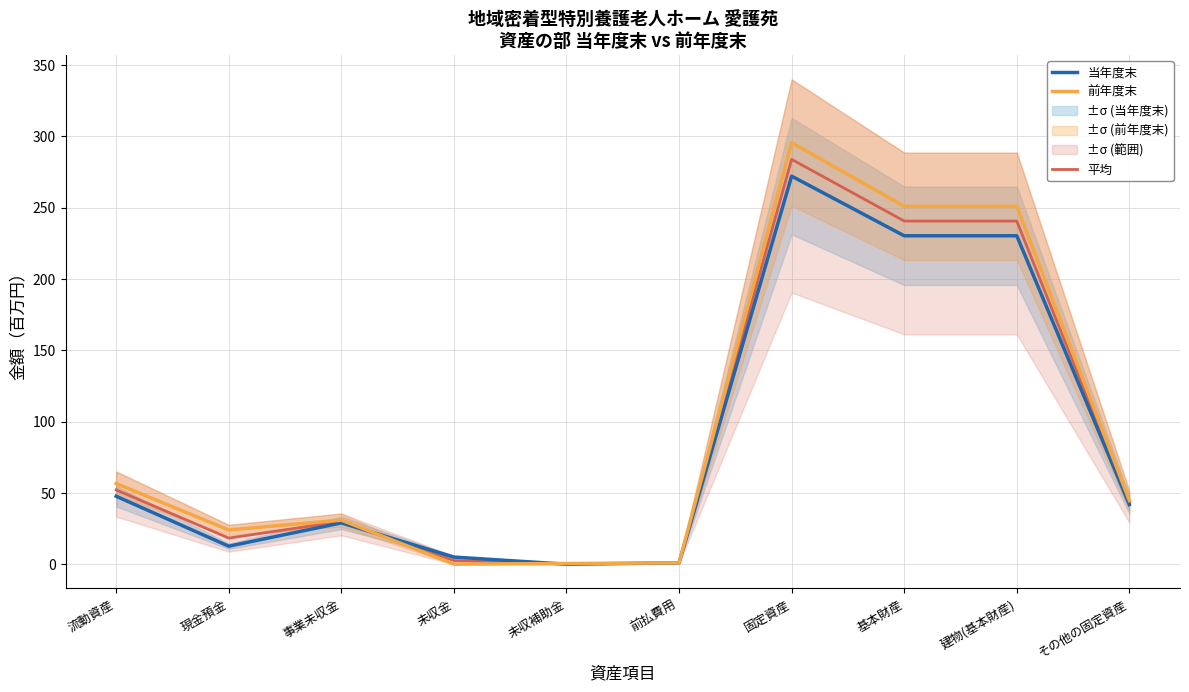

Is the value of 当年度末 at 現金預金 greater than the value of 平均 at 流動資産?

No